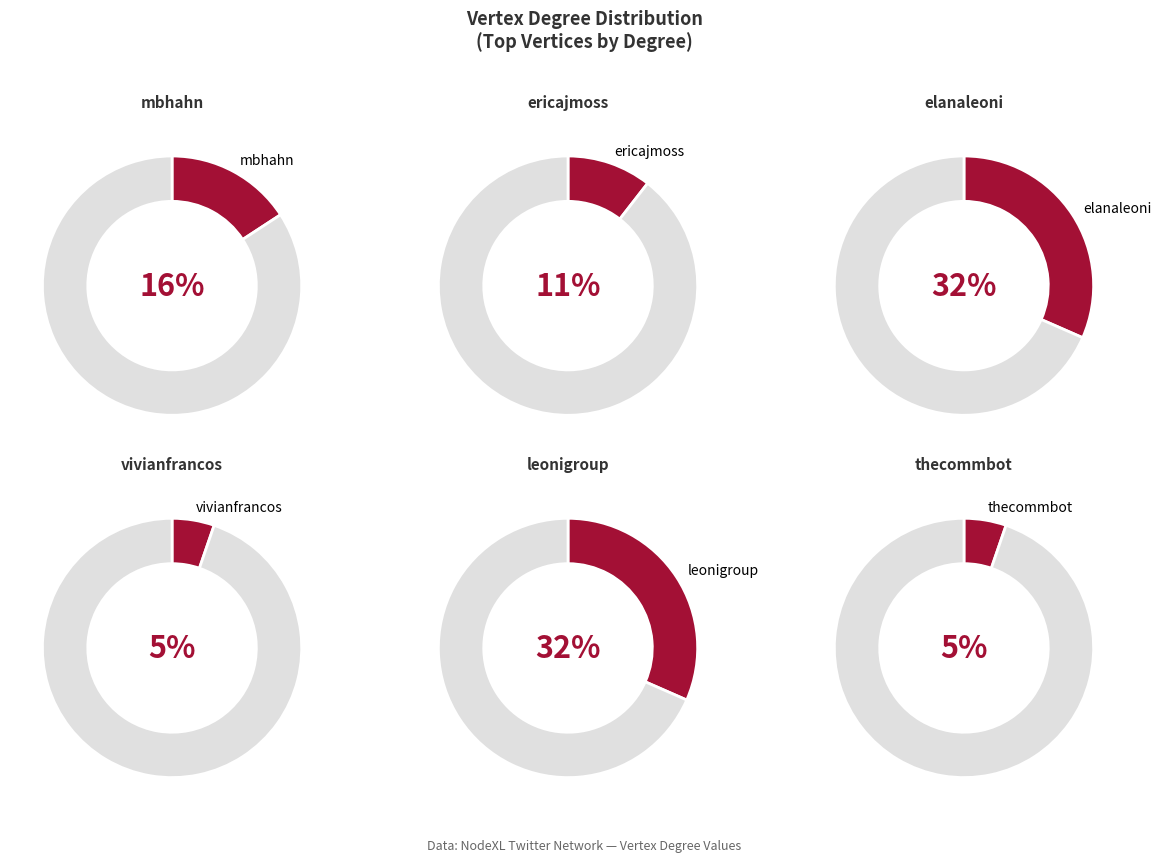

What percentage do mbhahn and thecommbot together represent?

21.1%